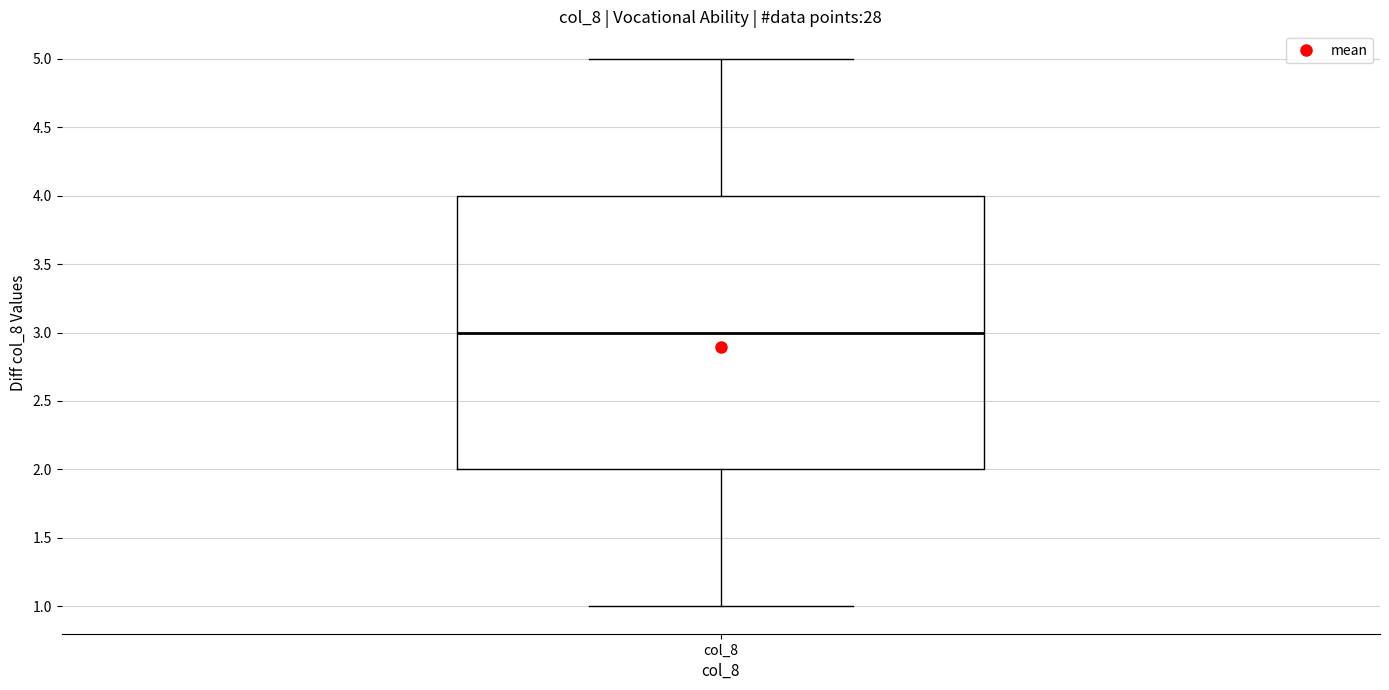

Where does the upper whisker of the box for col_8 end on the y-axis? The values are not printed on the chart, so give them approximately, as read against the axis.

5